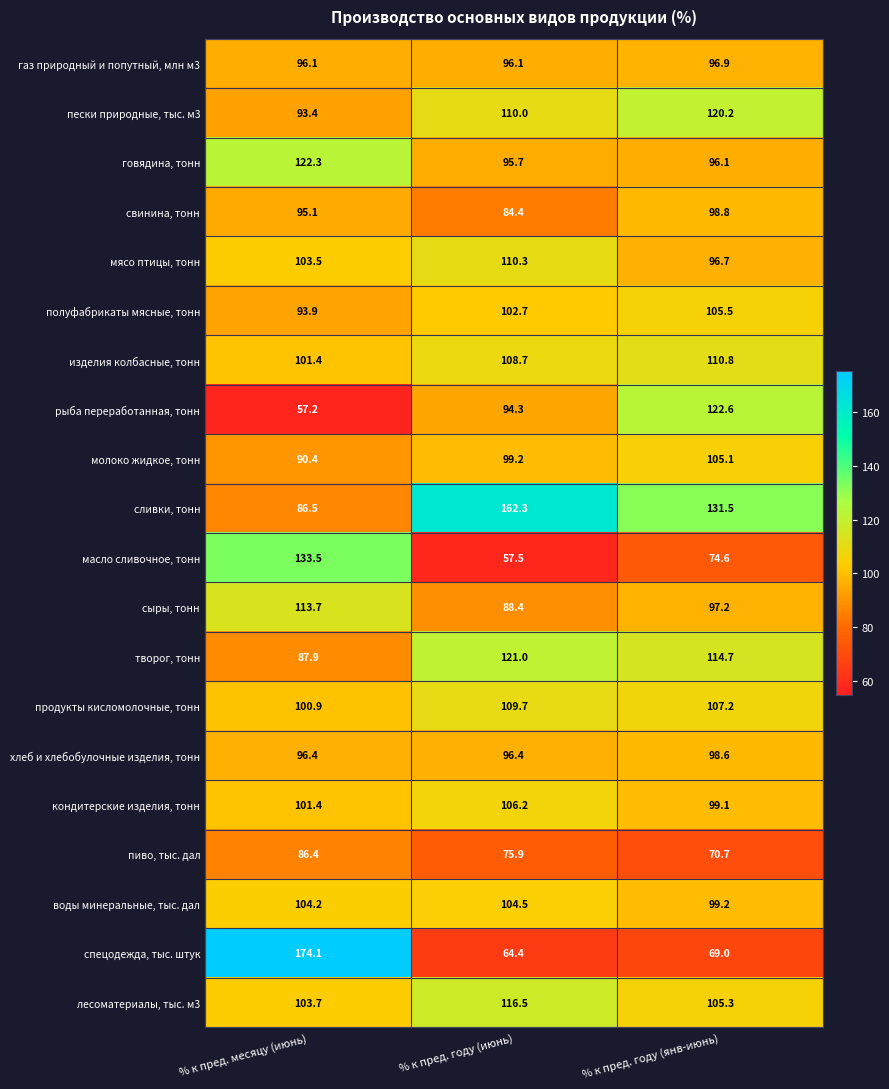

The сливки, тонн series shows 86.5 at % к пред. месяцу (июнь). True or false?

True